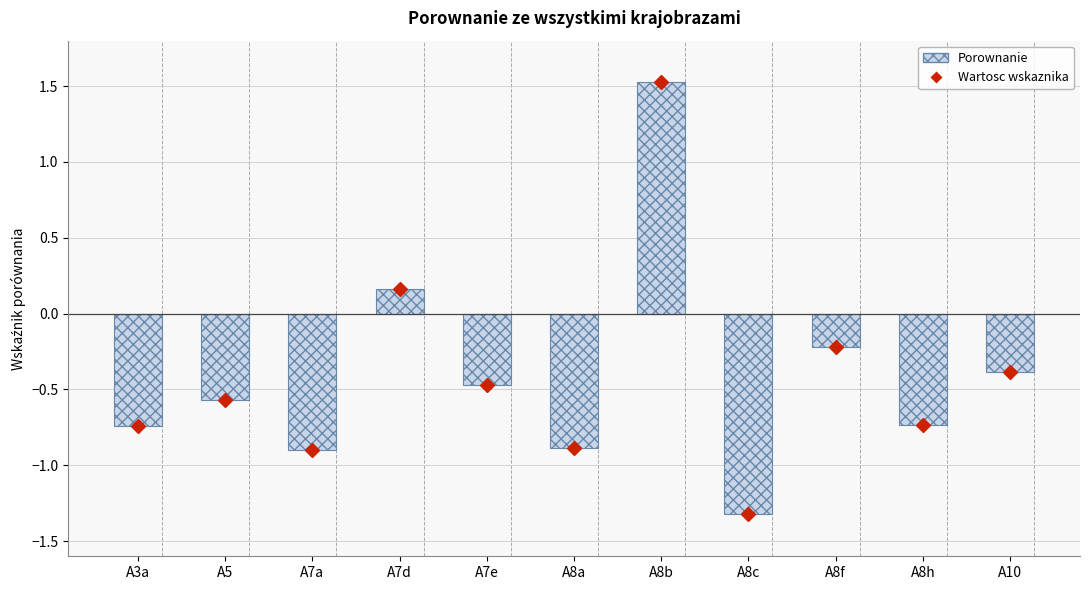

What position from the left is A7a?

3